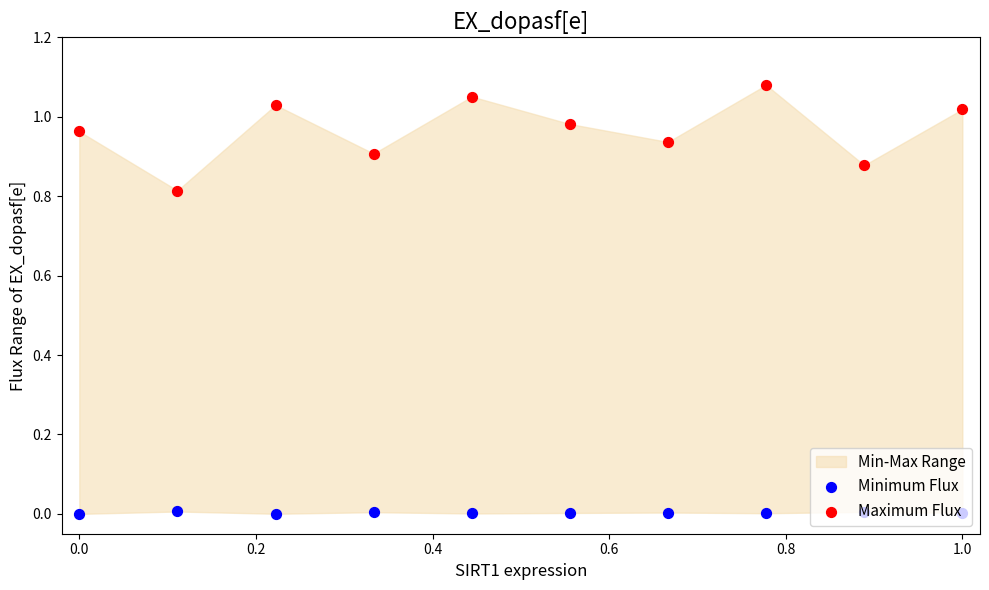

Which series reaches the maximum Y coordinate?

Maximum Flux